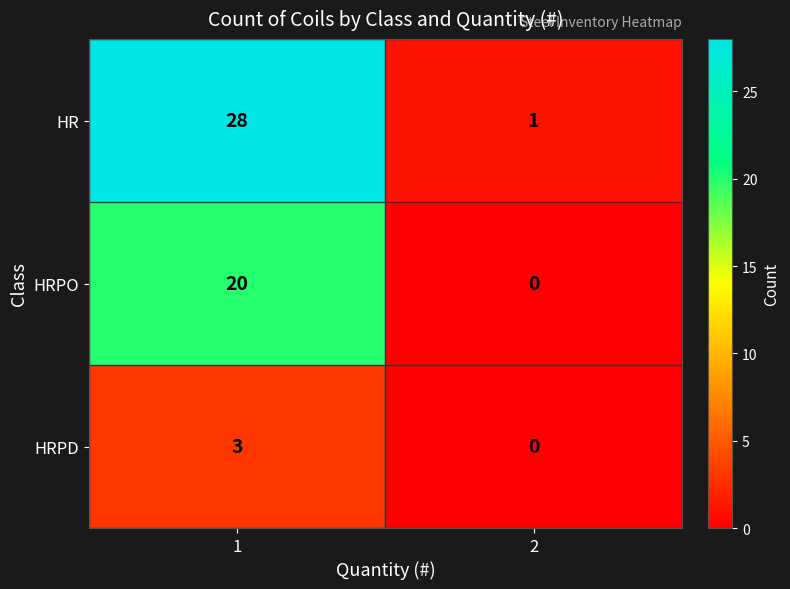

What is the total value across all series at 1?

51